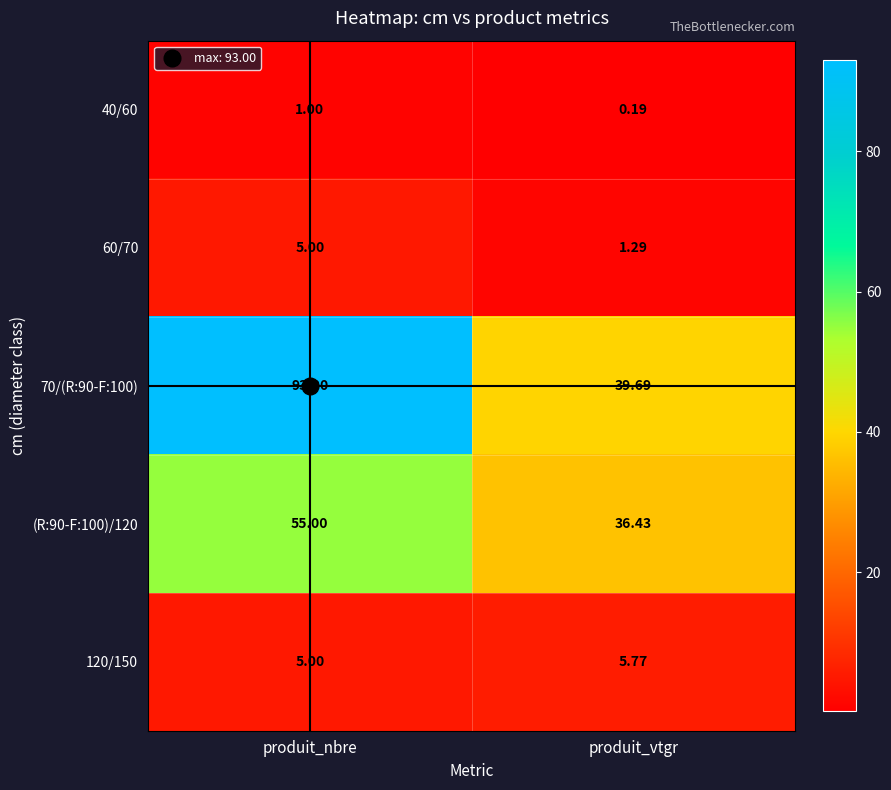

Rank the categories by (R:90-F:100)/120 value from lowest to highest.

produit_vtgr, produit_nbre